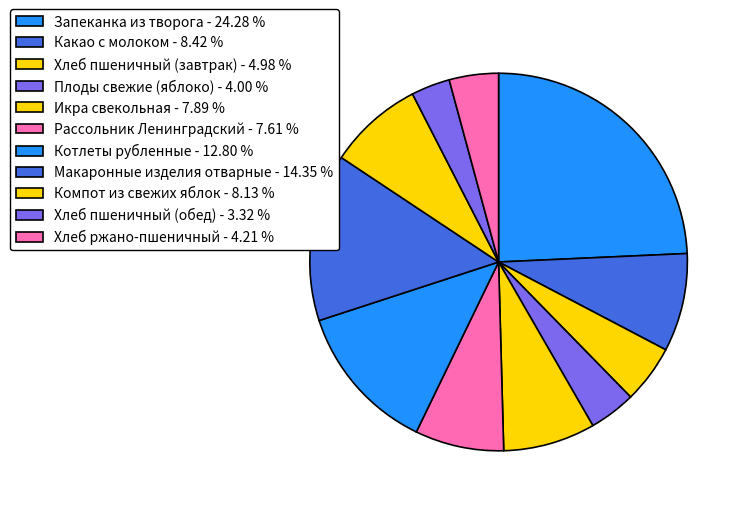

To the nearest percent, what is the combined percentage of Хлеб пшеничный (завтрак) and Макаронные изделия отварные?

19%